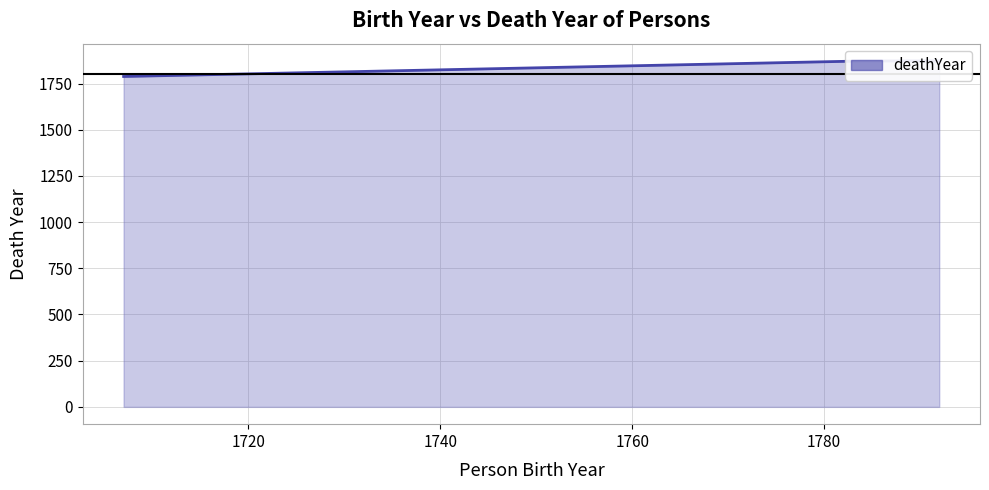

Does the chart have visible grid lines?

Yes